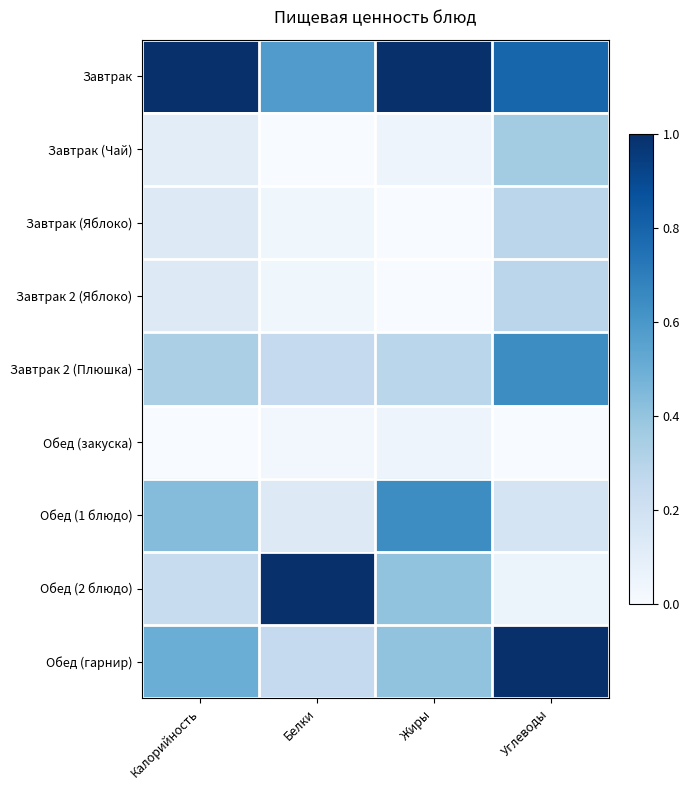

Reading right to left, extract all data points from this chart.

Завтрак: Углеводы=0.8	Жиры=1.0	Белки=0.6	Калорийность=1.0
Завтрак (Чай): Углеводы=0.4	Жиры=0.0	Белки=0.0	Калорийность=0.1
Завтрак (Яблоко): Углеводы=0.3	Жиры=0.0	Белки=0.0	Калорийность=0.1
Завтрак 2 (Яблоко): Углеводы=0.3	Жиры=0.0	Белки=0.0	Калорийность=0.1
Завтрак 2 (Плюшка): Углеводы=0.6	Жиры=0.3	Белки=0.2	Калорийность=0.3
Обед (закуска): Углеводы=0.0	Жиры=0.0	Белки=0.0	Калорийность=0.0
Обед (1 блюдо): Углеводы=0.2	Жиры=0.6	Белки=0.1	Калорийность=0.4
Обед (2 блюдо): Углеводы=0.1	Жиры=0.4	Белки=1.0	Калорийность=0.2
Обед (гарнир): Углеводы=1.0	Жиры=0.4	Белки=0.2	Калорийность=0.5